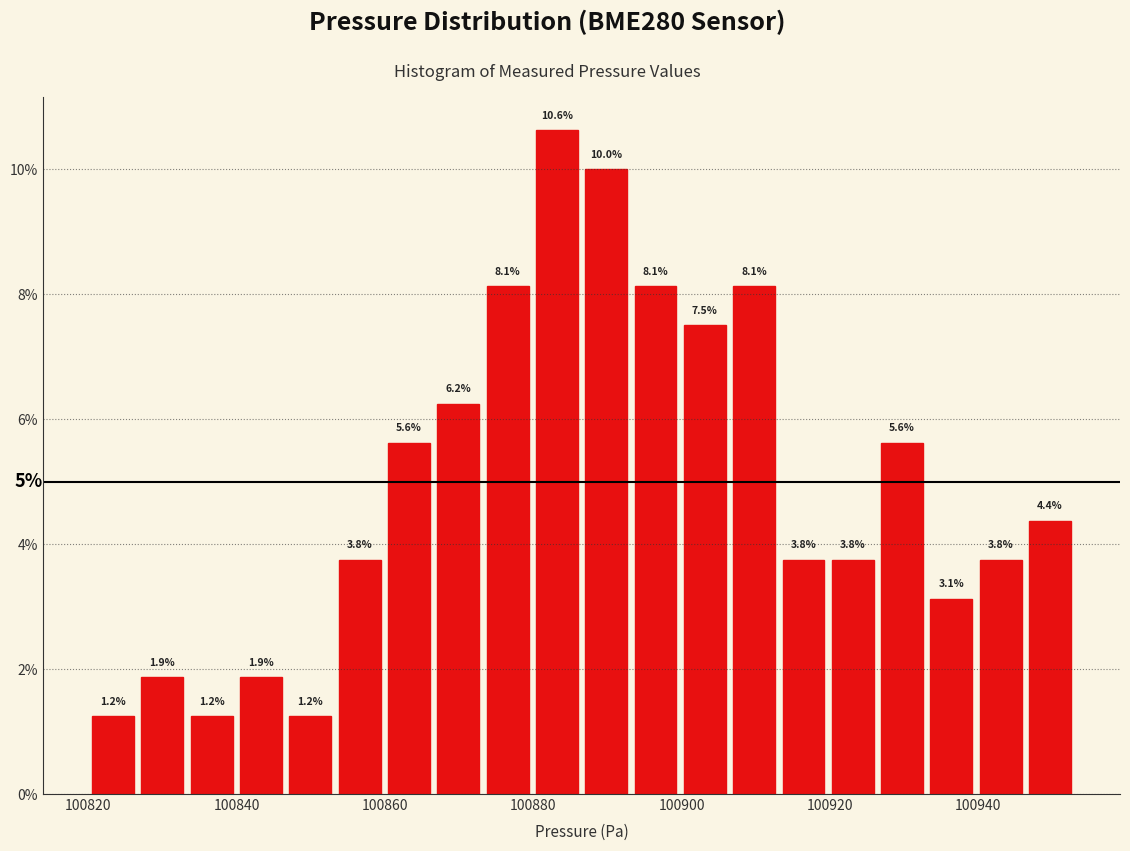

Around what value on the x-axis is the tallest bar? Give the approximate position of its centre, as read against the axis.

100884